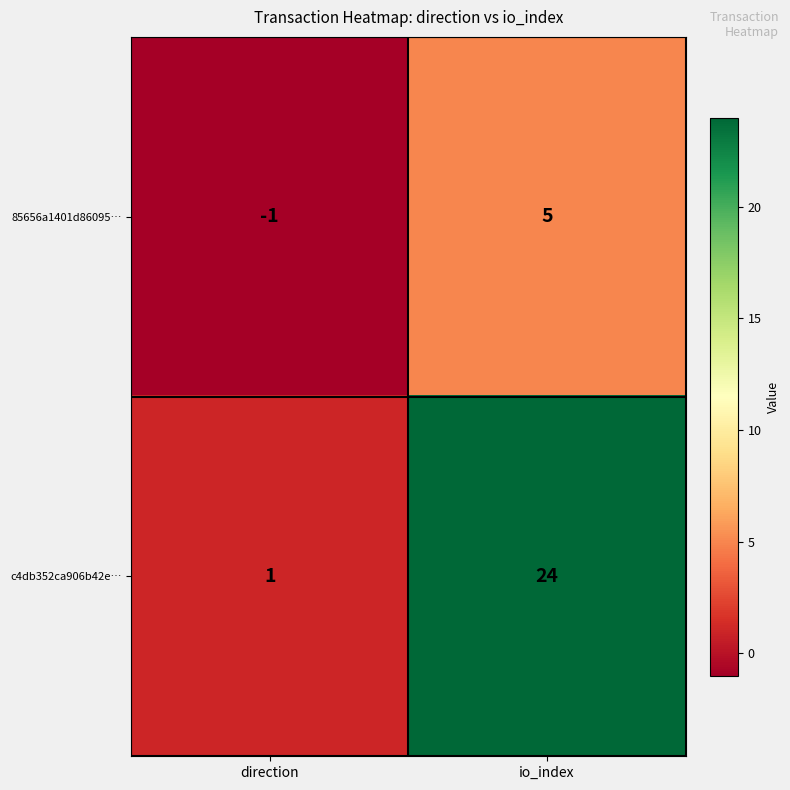

Which series changed the most between direction and io_index?

c4db352ca906b42e…